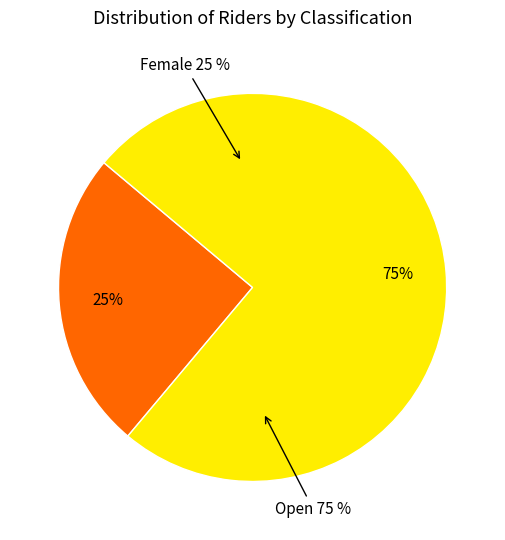

The Female slice represents 25% of the pie. True or false?

True